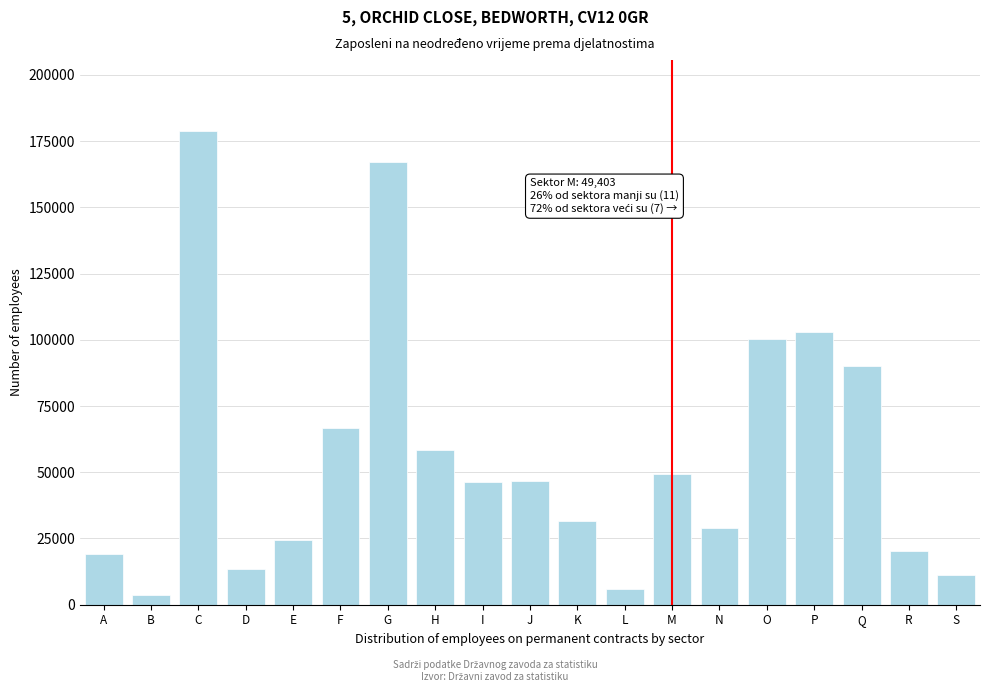

What is the value of the 17th bar from the left?

90254